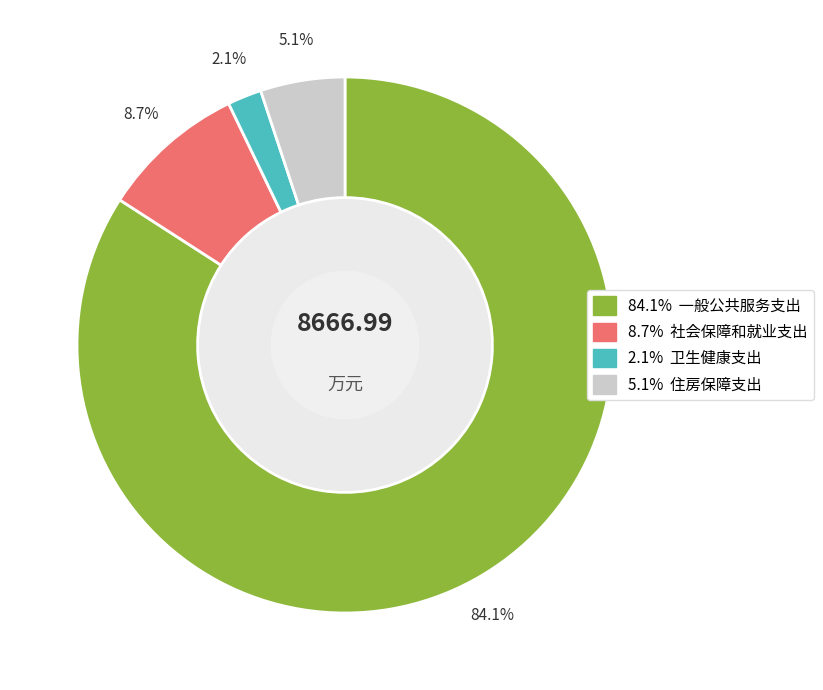

Is there any slice that represents more than half of the pie?

Yes